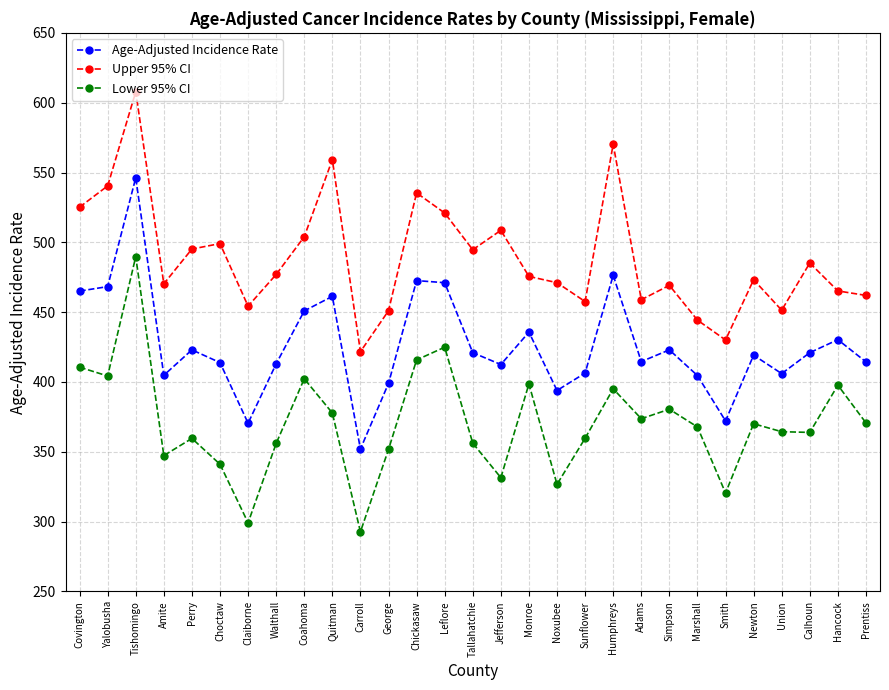

At which category does Lower 95% CI reach its first local valley?

Yalobusha